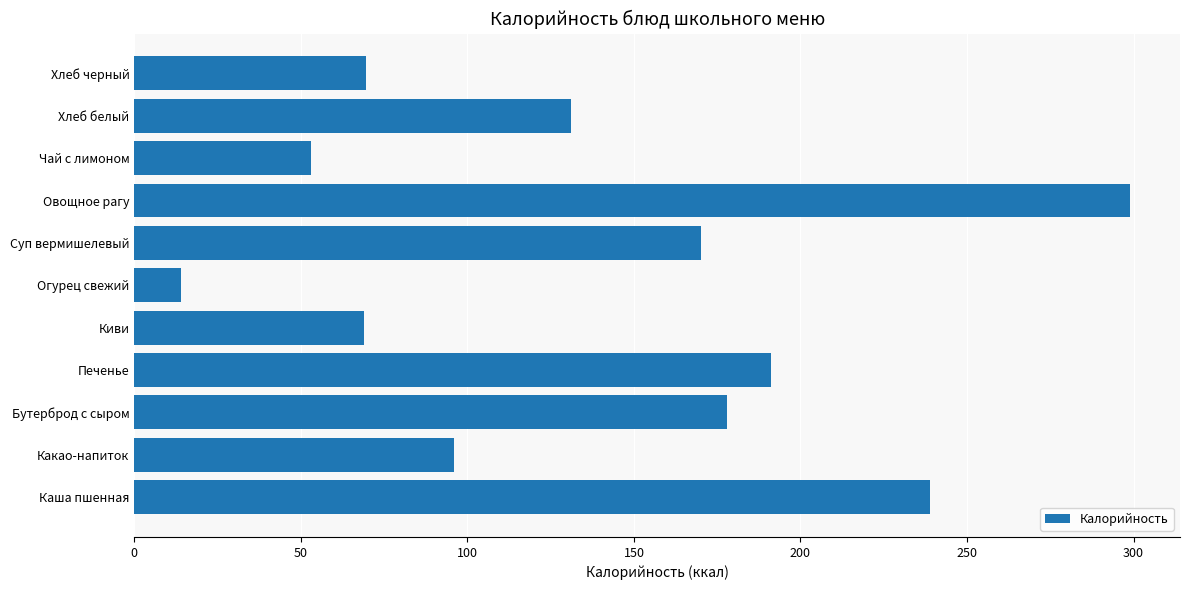

What is the average value?

137.2